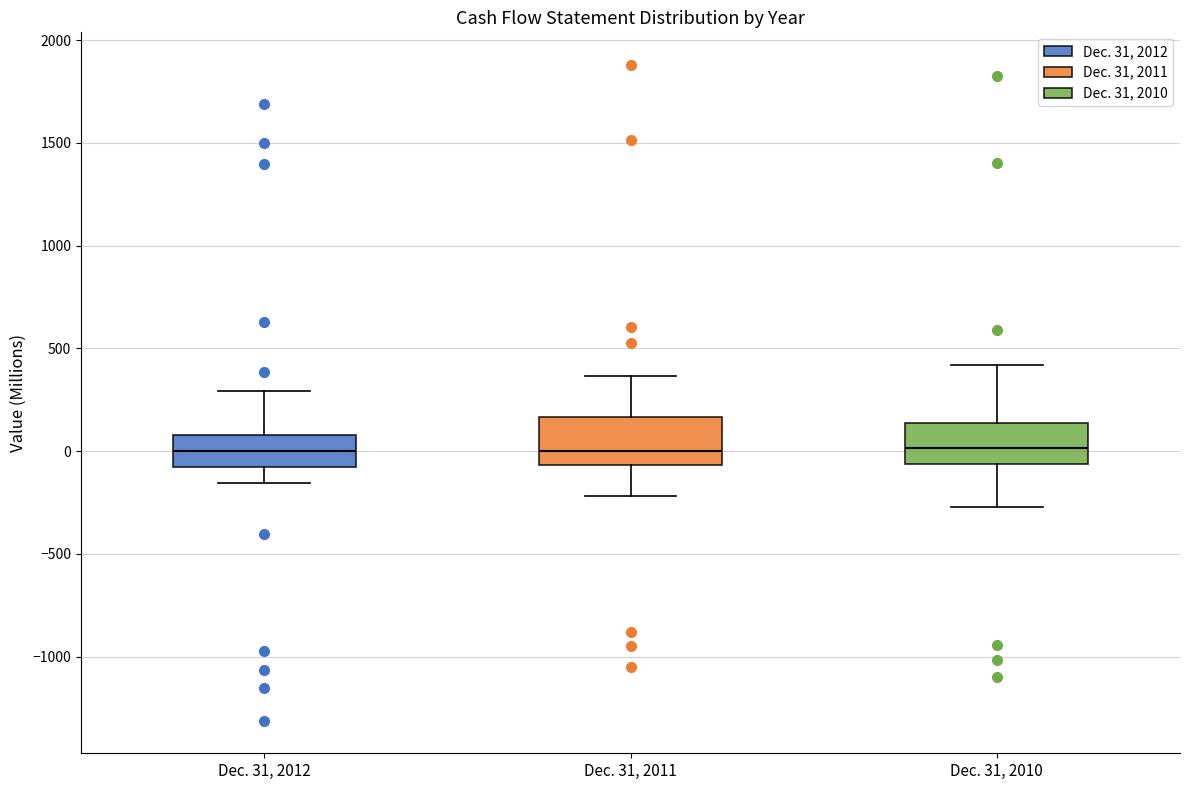

Reading left to right, transcribe this box plot: for each box, give where its median line is, the range the box spans, and where its two whiskers end, as read against the y-axis. The values are not printed on the chart, so give them approximately, as read against the axis.

Dec. 31, 2012: median 0, box -100 to 100, whiskers -150 to 300
Dec. 31, 2011: median 0, box -50 to 150, whiskers -200 to 350
Dec. 31, 2010: median 0, box -50 to 150, whiskers -250 to 400